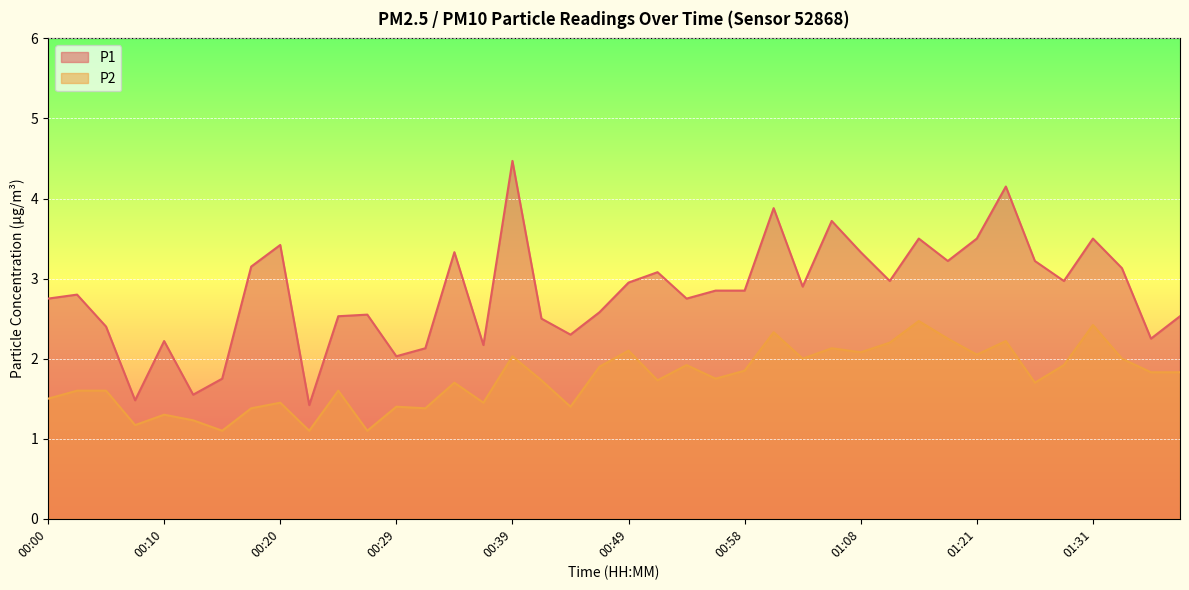

At which category does the chart reach its peak across all series?

00:39